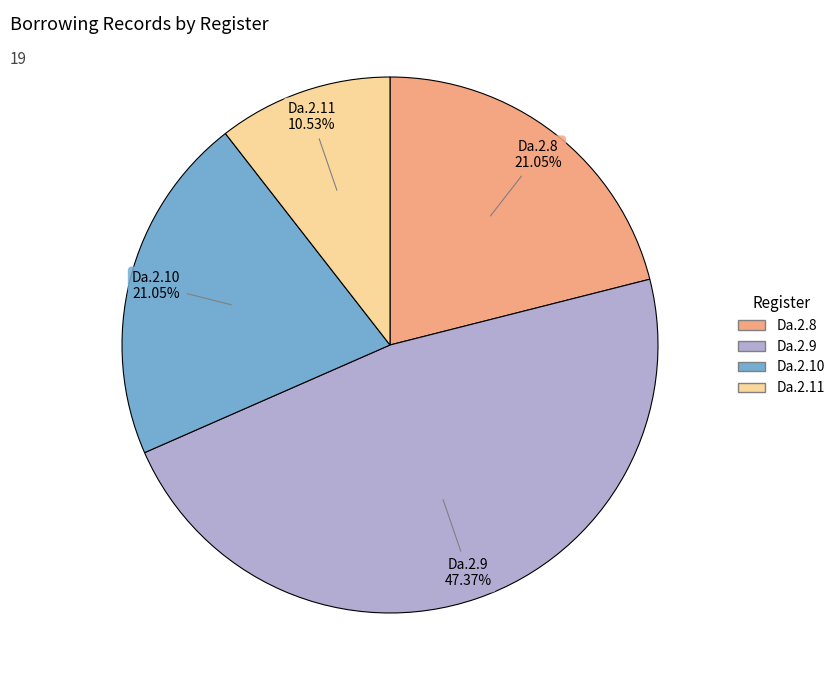

How many segments does this pie chart have?

4